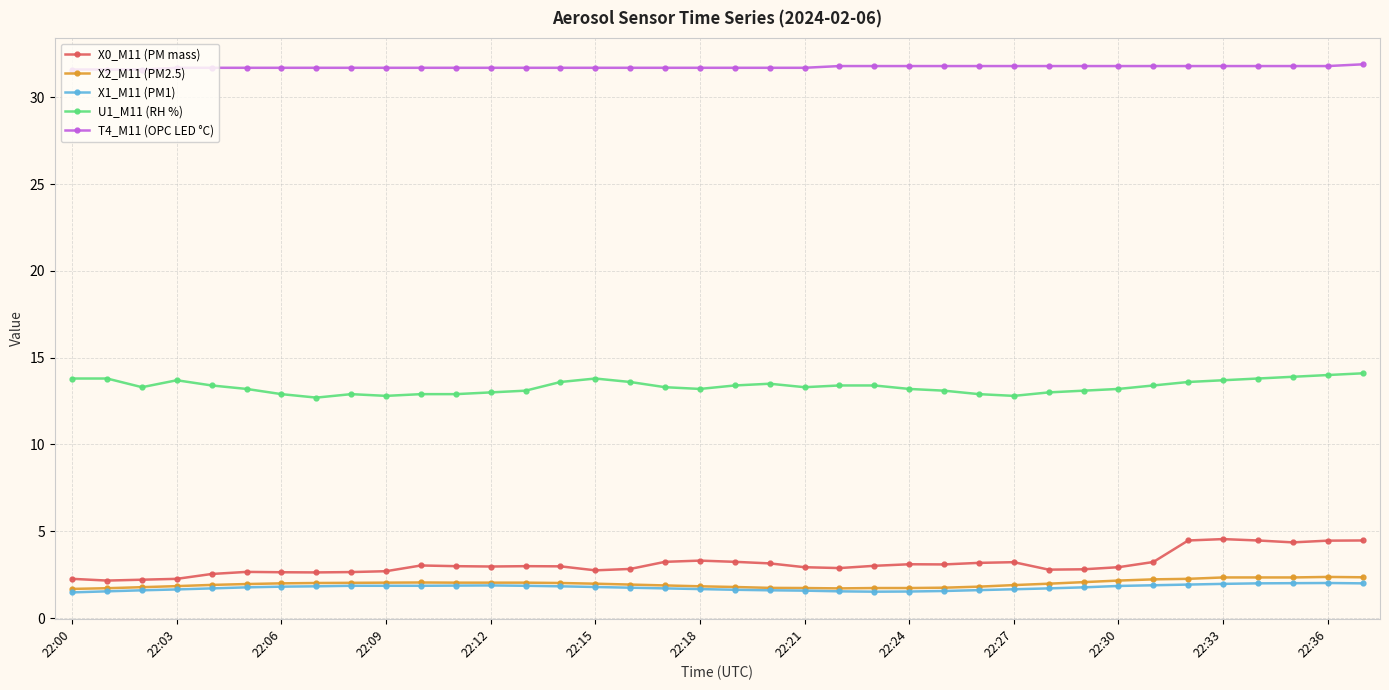

True or false: U1_M11 (RH %) has more than 0 interior local peaks.

True